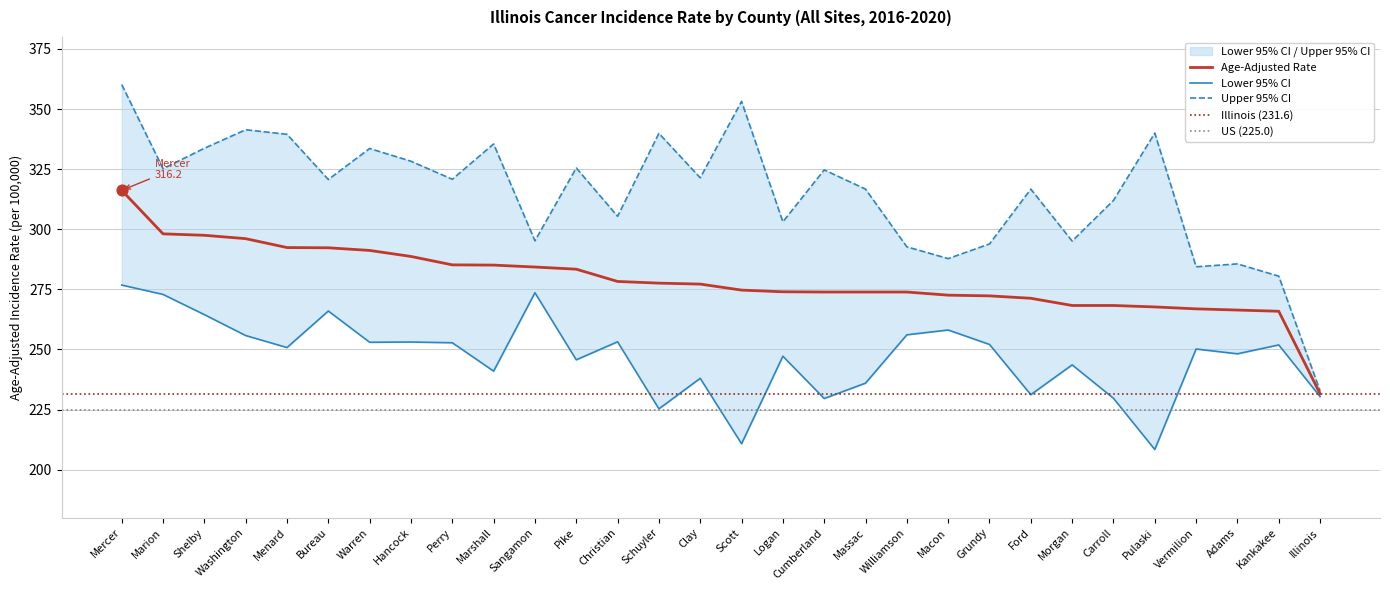

Which series has the largest total across all categories?

Upper 95% CI